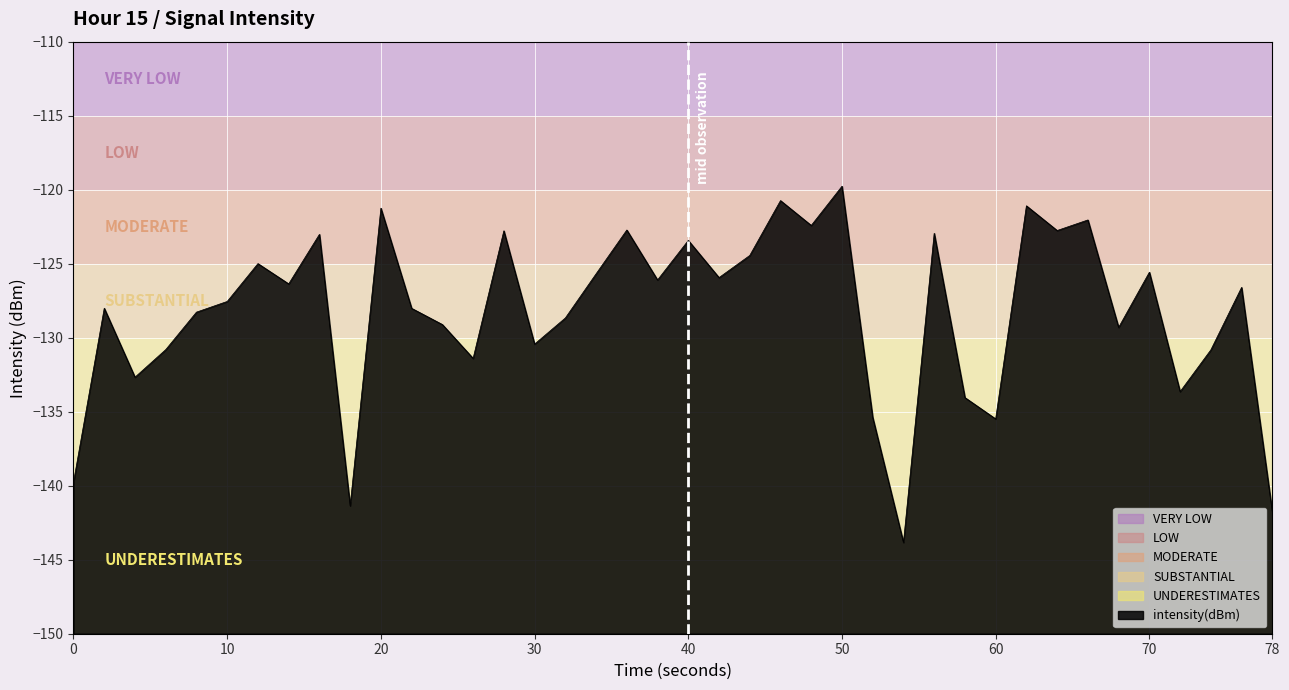

What is the difference between the maximum and minimum values?

24.1